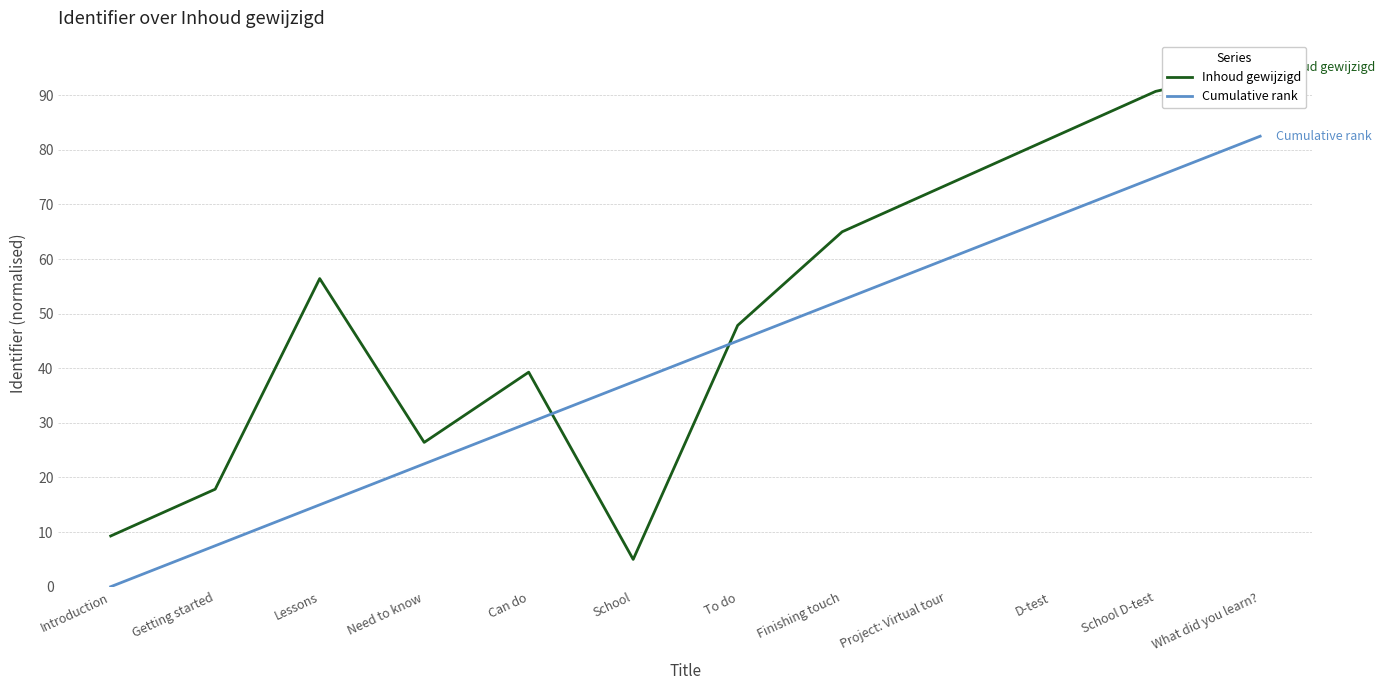

What are all the series names shown in the legend?

Inhoud gewijzigd, Cumulative rank